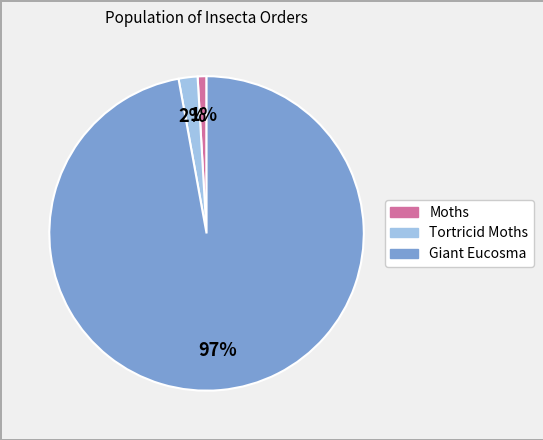

To the nearest percent, what percentage of the pie is Giant Eucosma?

97%